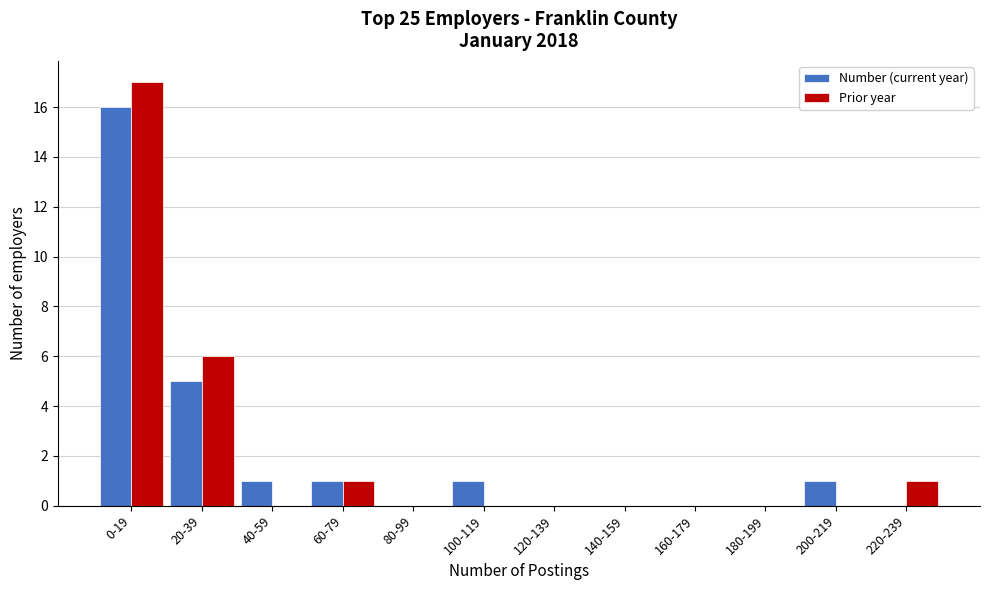

Reading right to left, transcribe all the data shown in this chart.

Number (current year): 220-239=0	200-219=1	180-199=0	160-179=0	140-159=0	120-139=0	100-119=1	80-99=0	60-79=1	40-59=1	20-39=5	0-19=16
Prior year: 220-239=1	200-219=0	180-199=0	160-179=0	140-159=0	120-139=0	100-119=0	80-99=0	60-79=1	40-59=0	20-39=6	0-19=17